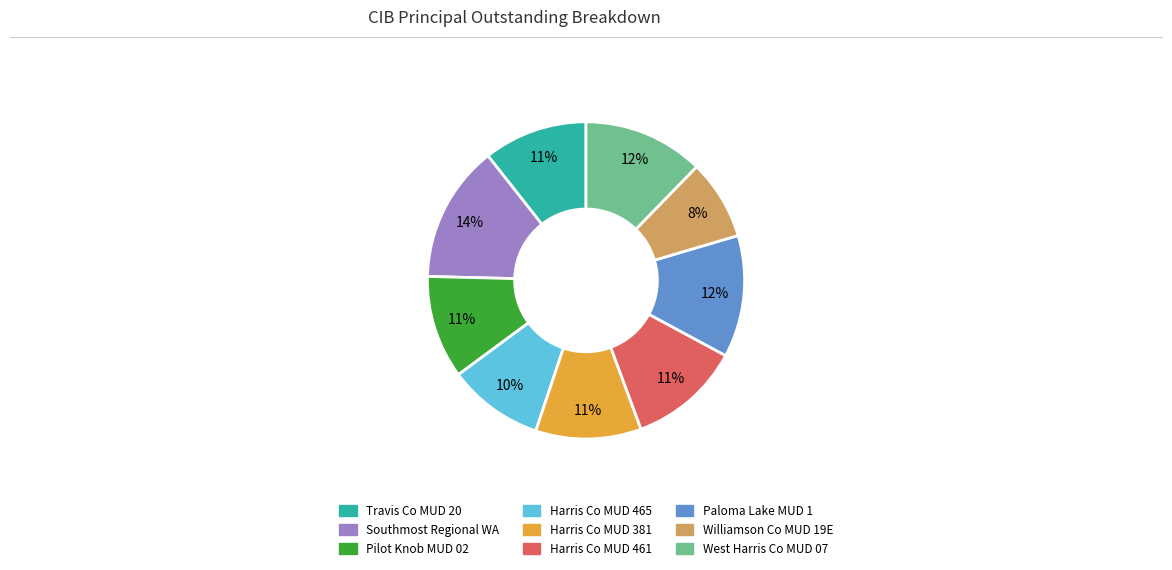

Does any single category account for the majority?

No